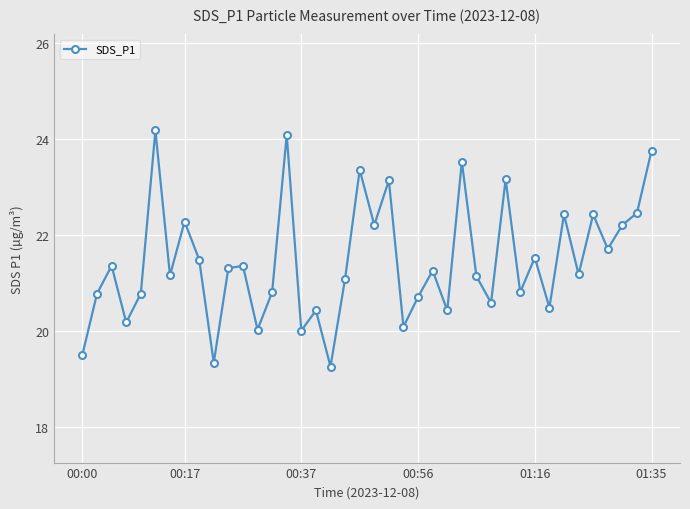

What is the maximum value shown in the chart?

24.2